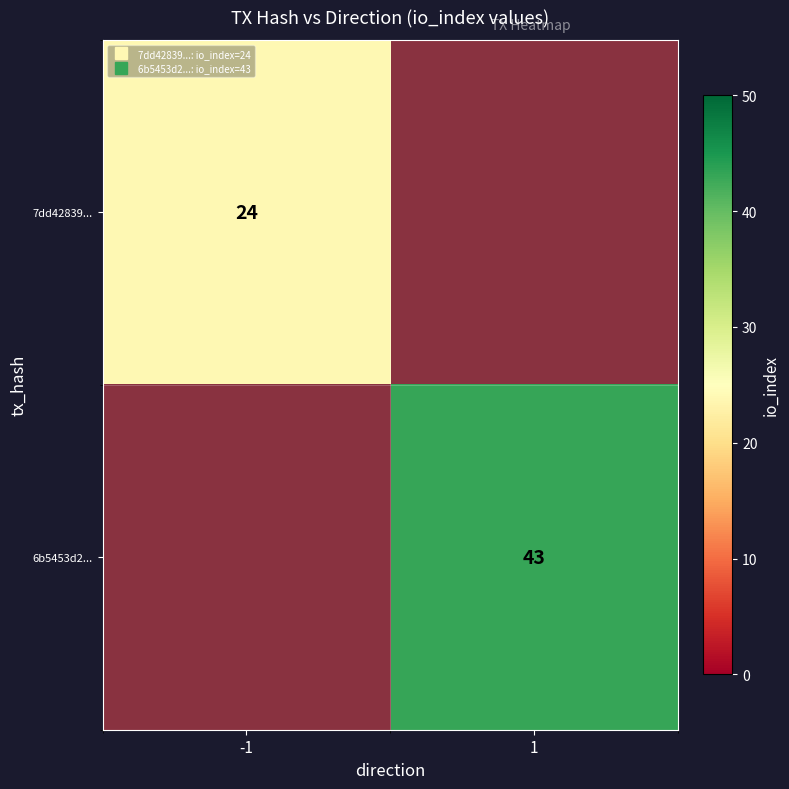

What is the smallest value displayed?

24.0